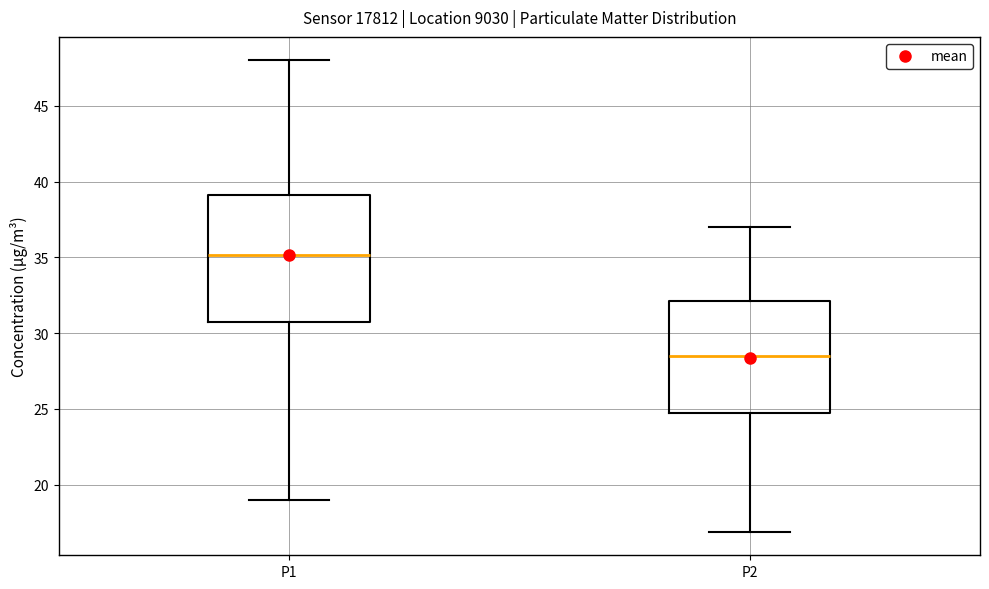

Reading left to right, transcribe this box plot: for each box, give where its median line is, the range the box spans, and where its two whiskers end, as read against the y-axis. The values are not printed on the chart, so give them approximately, as read against the axis.

P1: median 35.0, box 30.5 to 39.0, whiskers 19.0 to 48.0
P2: median 28.5, box 25.0 to 32.0, whiskers 17.0 to 37.0